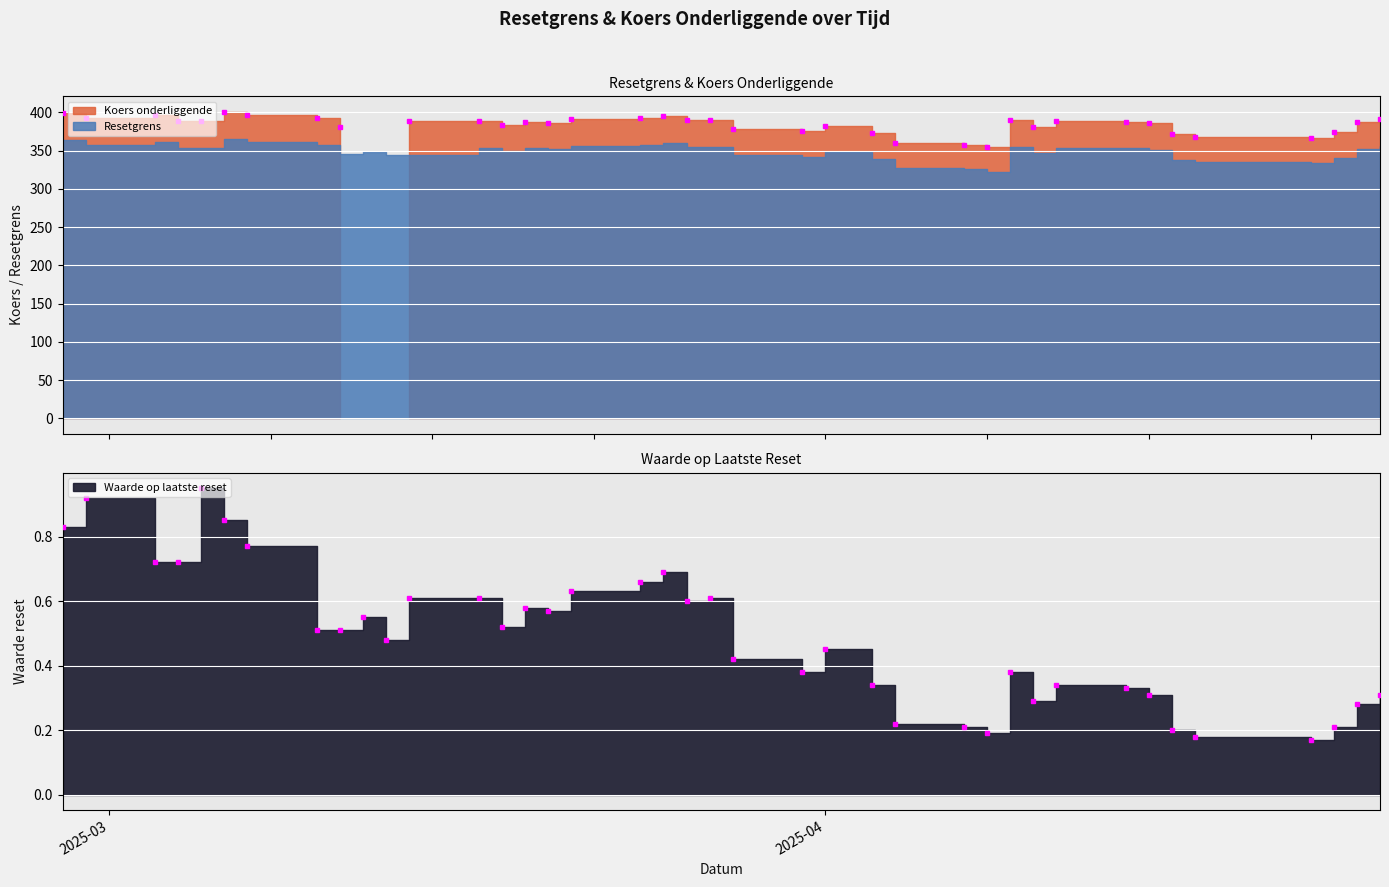

Which series has the largest range (max minus min)?

Koers onderliggende